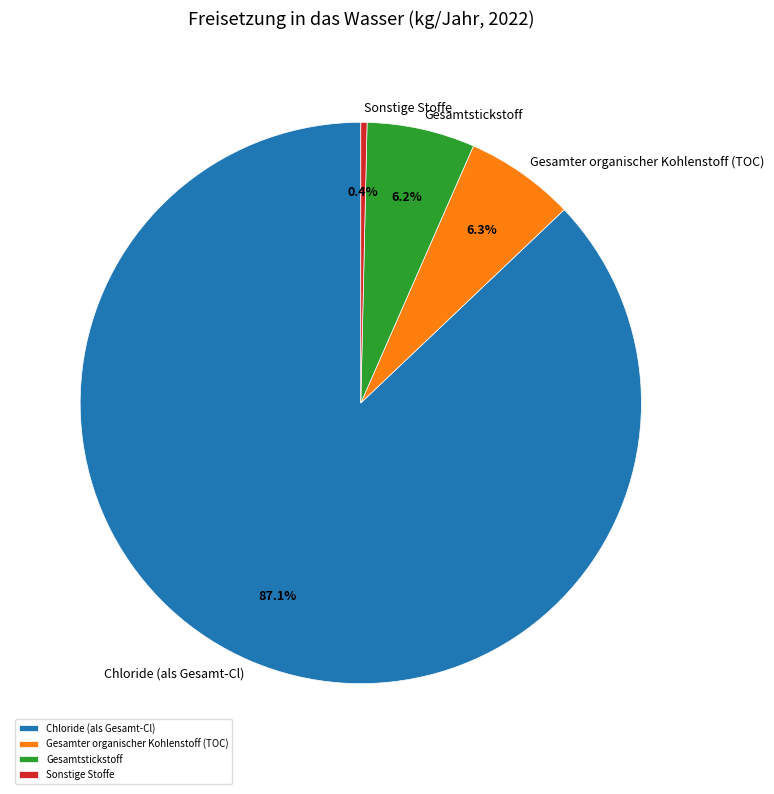

Is there any slice that represents more than half of the pie?

Yes